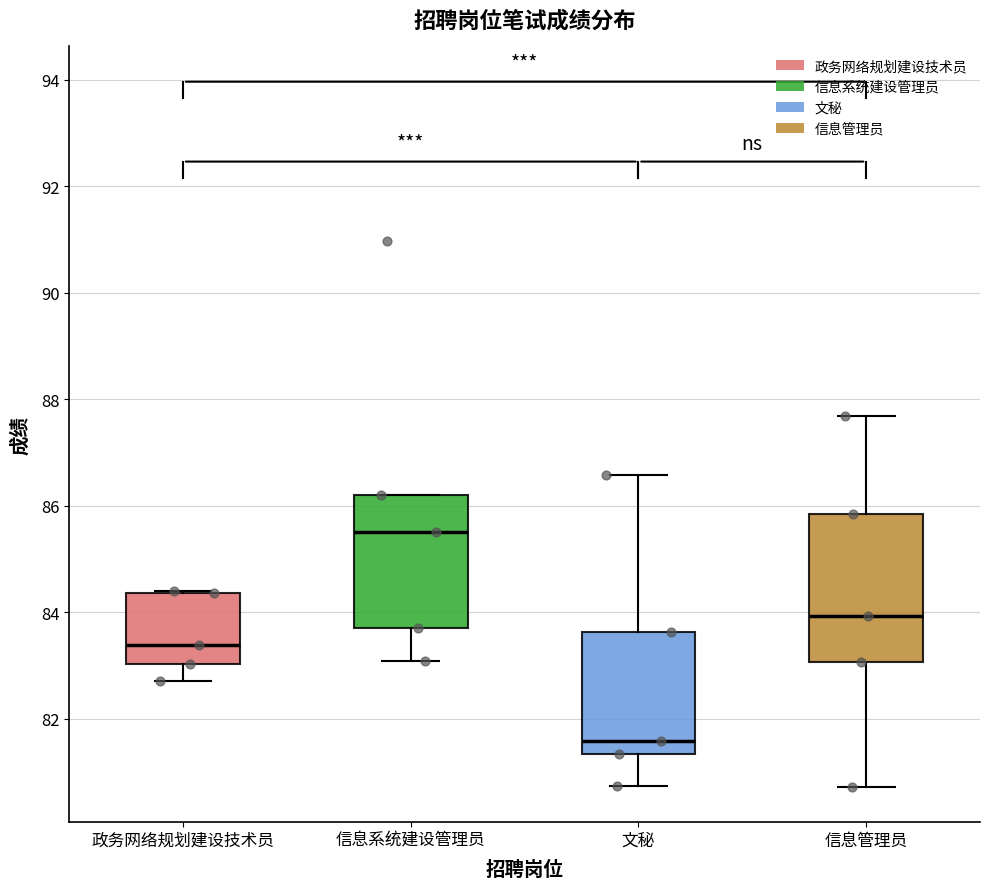

Which box has the highest median line?

信息系统建设管理员